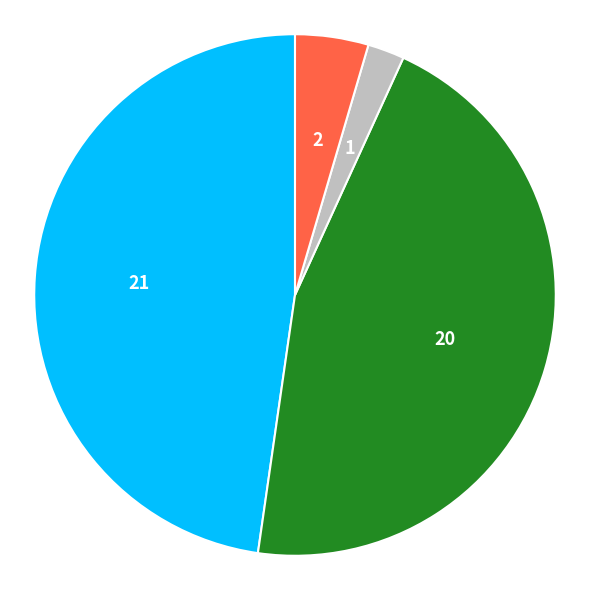

Is there any slice that represents more than half of the pie?

No